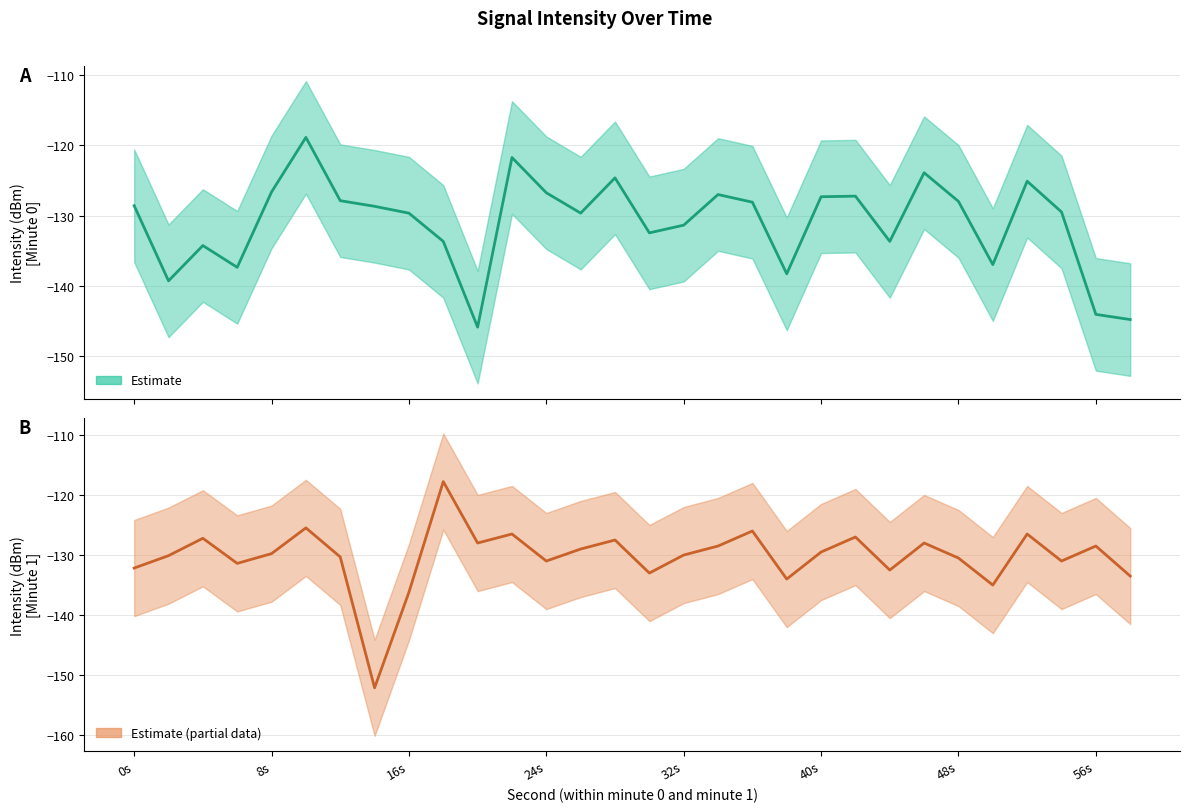

Reading left to right, extract all data points from this chart.

Estimate (minute 0): -128.6	-139.3	-134.2	-137.3	-126.6	-118.9	-127.9	-128.7	-129.6	-133.6	-145.8	-121.7	-126.7	-129.6	-124.6	-132.4	-131.3	-127.0	-128.1	-138.3	-127.3	-127.2	-133.6	-123.9	-128.0	-136.9	-125.1	-129.5	-144.0	-144.8
Estimate (minute 1): -132.2	-130.1	-127.2	-131.4	-129.8	-125.5	-130.3	-152.1	-136.2	-117.8	-128.0	-126.5	-131.0	-129.0	-127.5	-133.0	-130.0	-128.5	-126.0	-134.0	-129.5	-127.0	-132.5	-128.0	-130.5	-135.0	-126.5	-131.0	-128.5	-133.5